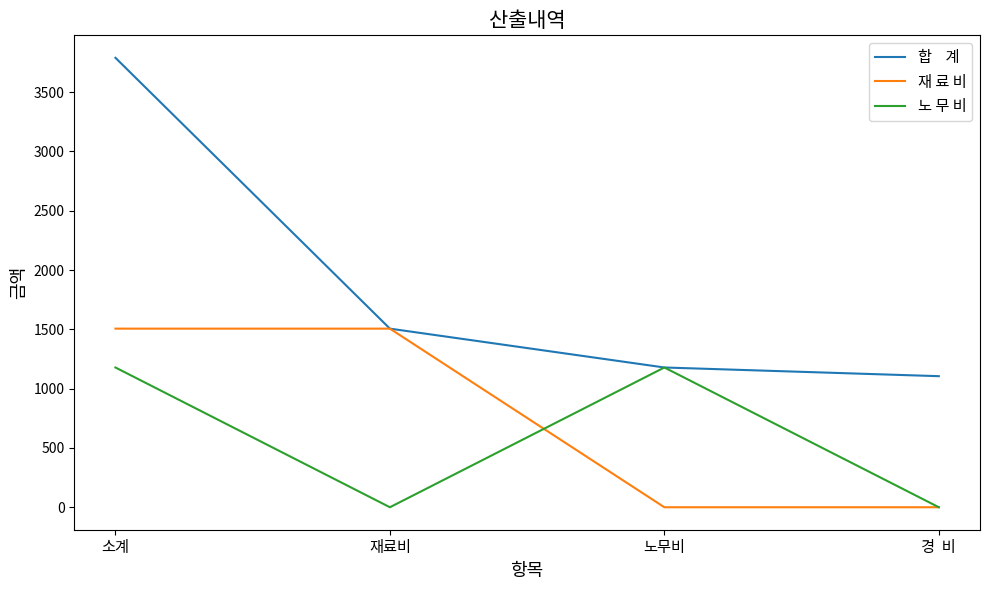

What is the difference between the highest and lowest values at 경  비?

1105.0